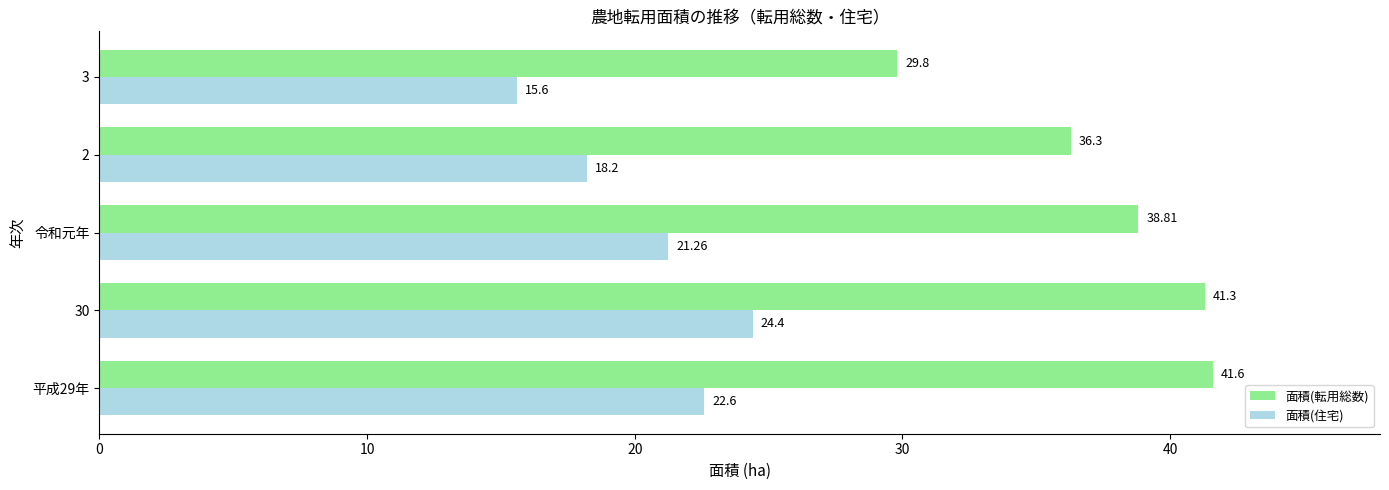

Which series has the widest spread of values?

面積(転用総数)